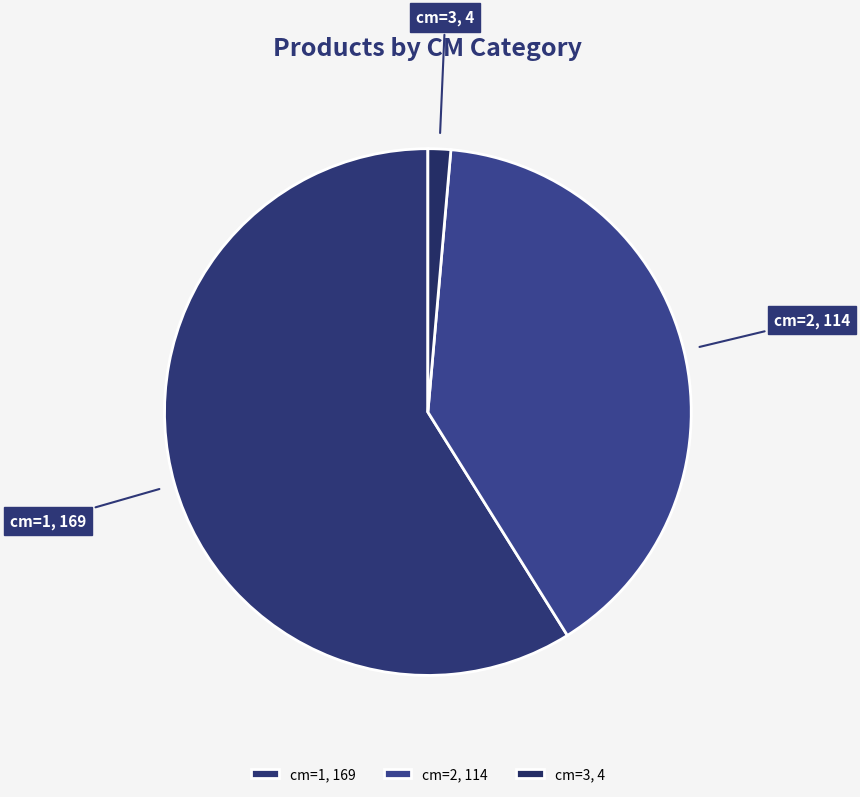

Which slice is the smallest?

cm=3, 4